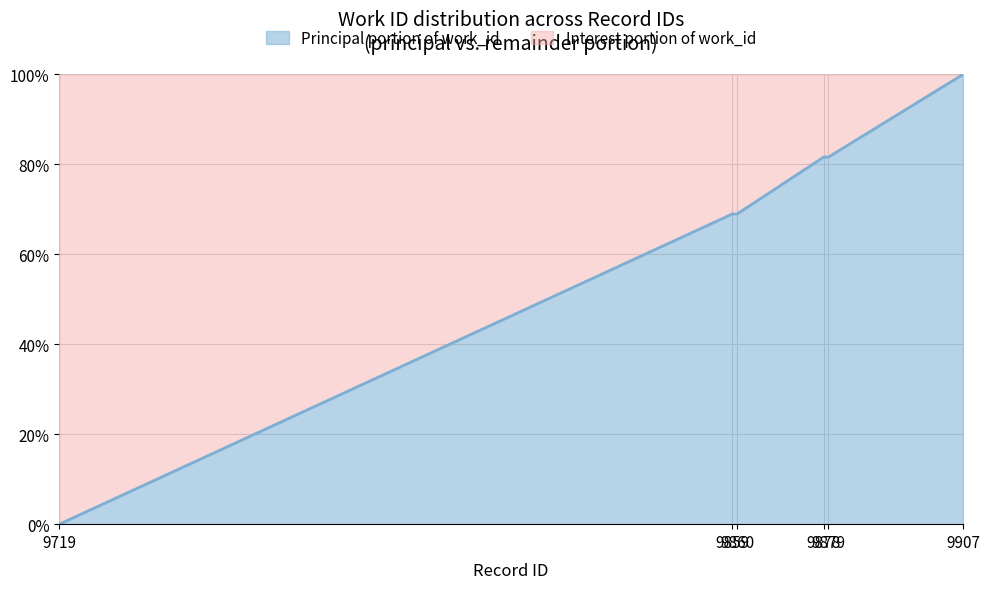

Which category has the highest value across all series?

9907